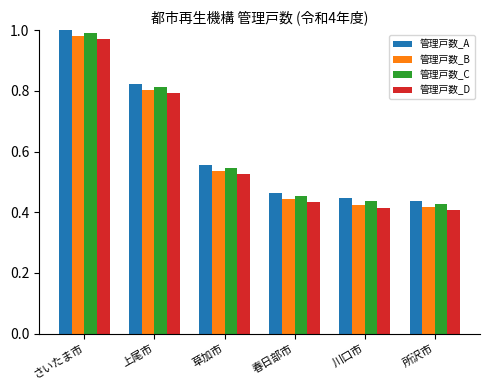

Is it true that 管理戸数_B equals 0.8 at 上尾市?

True